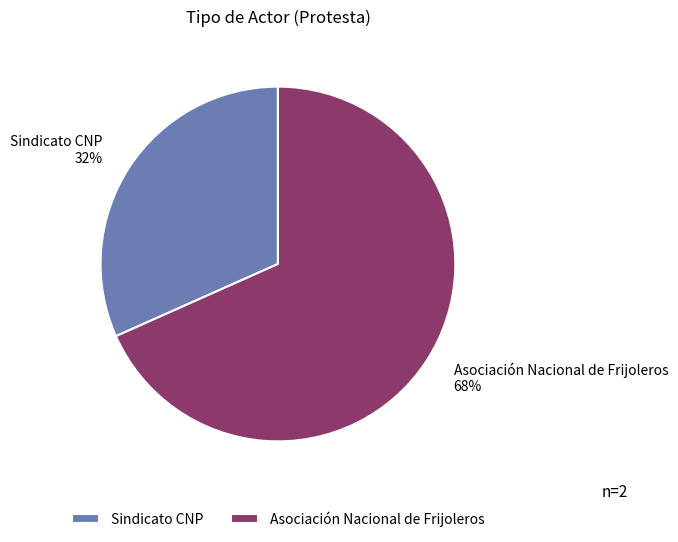

The Asociación Nacional de Frijoleros slice represents 62% of the pie. True or false?

False